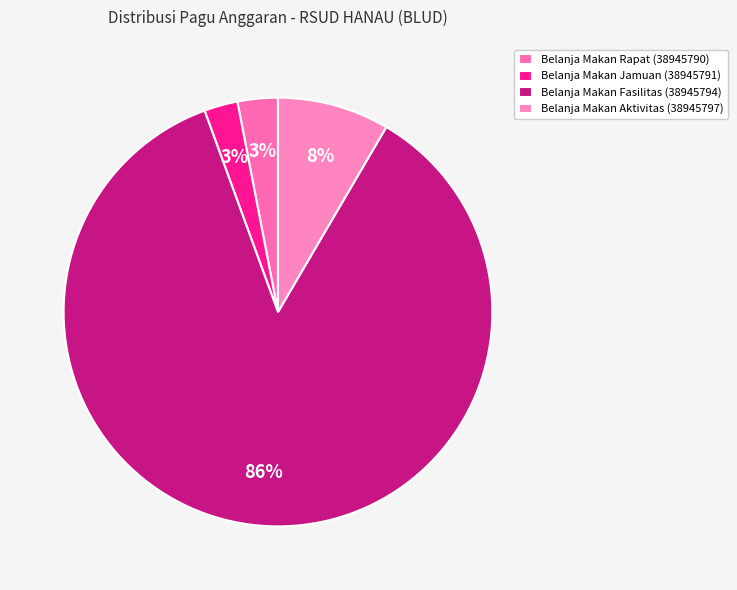

Count the number of slices in the pie.

4